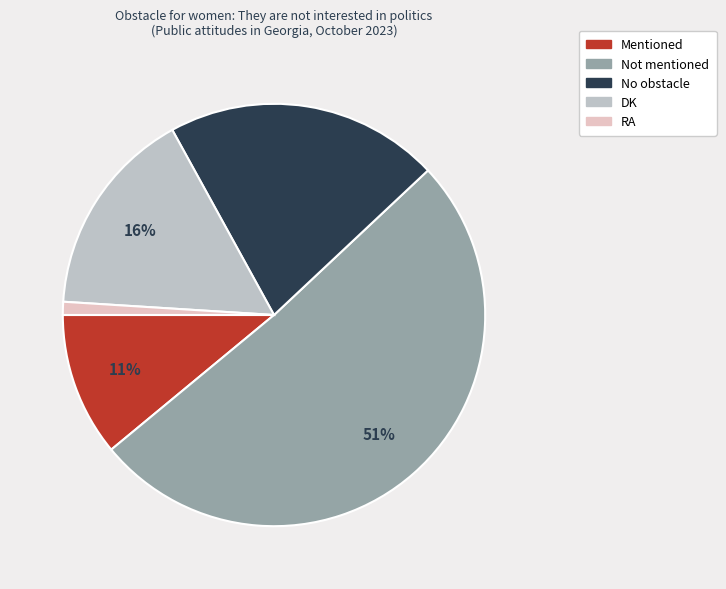

Do Mentioned and Not mentioned together represent more than half of the pie?

Yes